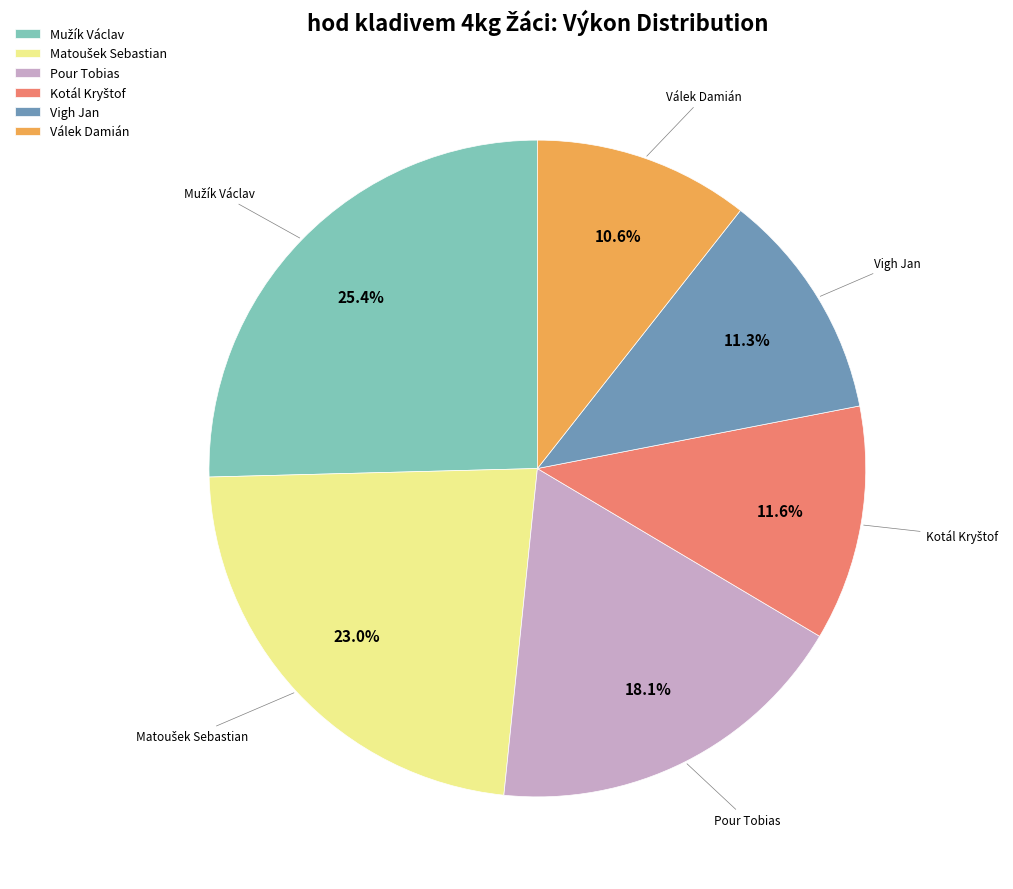

How many slices are in this pie chart?

6